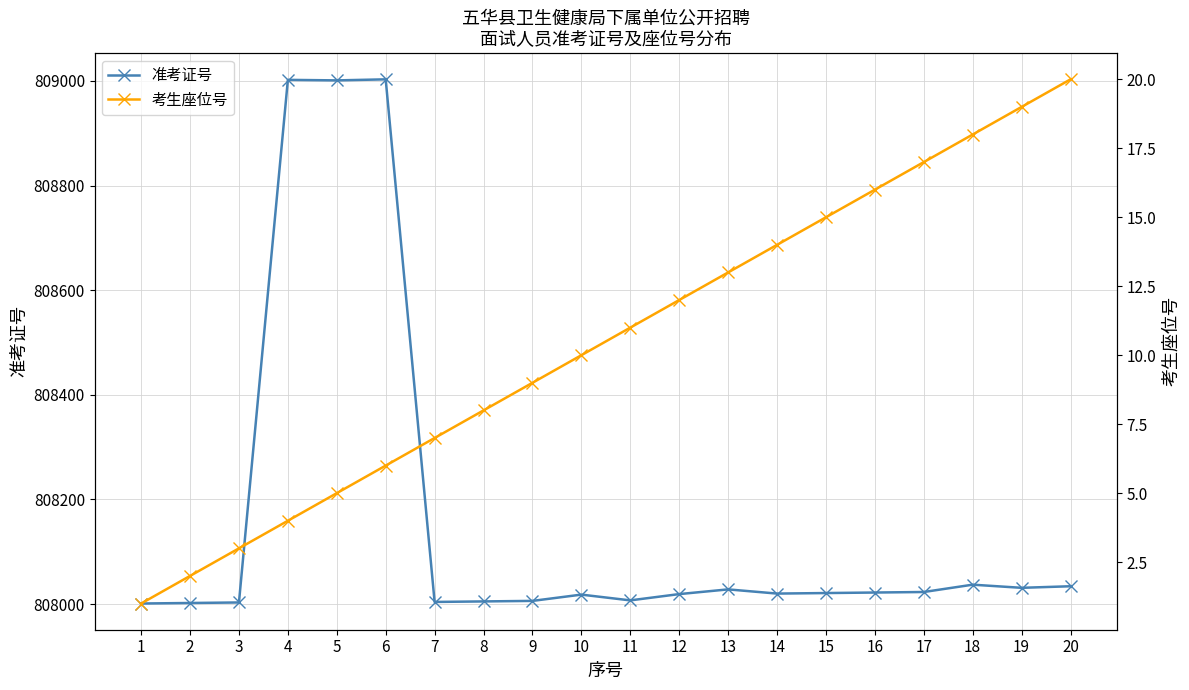

Reading right to left, extract all data points from this chart.

准考证号: 808034	808031	808037	808023	808022	808021	808020	808028	808019	808007	808018	808006	808005	808004	809003	809001	809002	808003	808002	808001
考生座位号: 20	19	18	17	16	15	14	13	12	11	10	9	8	7	6	5	4	3	2	1